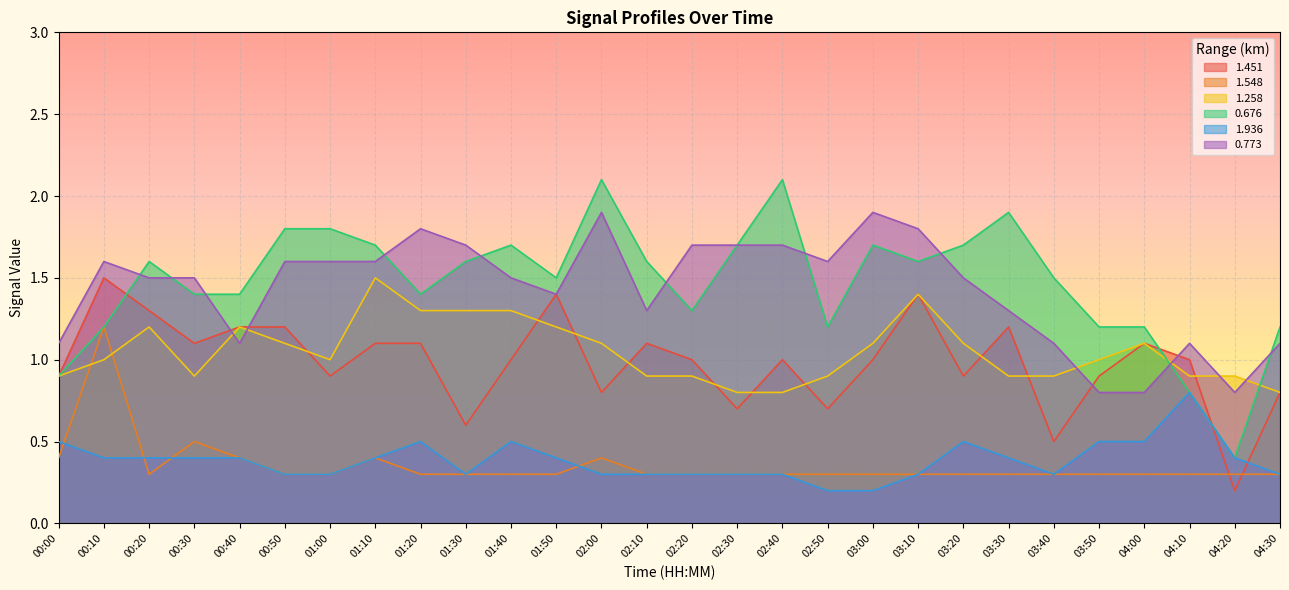

What is the value of the 0.676 point at the 1st from the left?

0.9